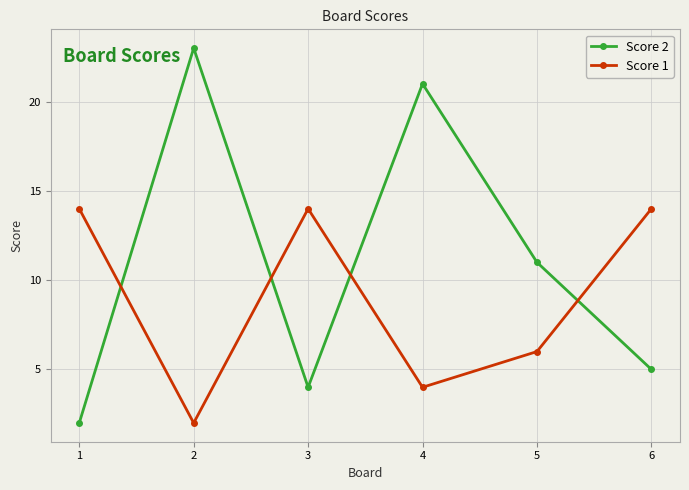

In Score 2, how many points are lower than both neighbors (excluding endpoints)?

1